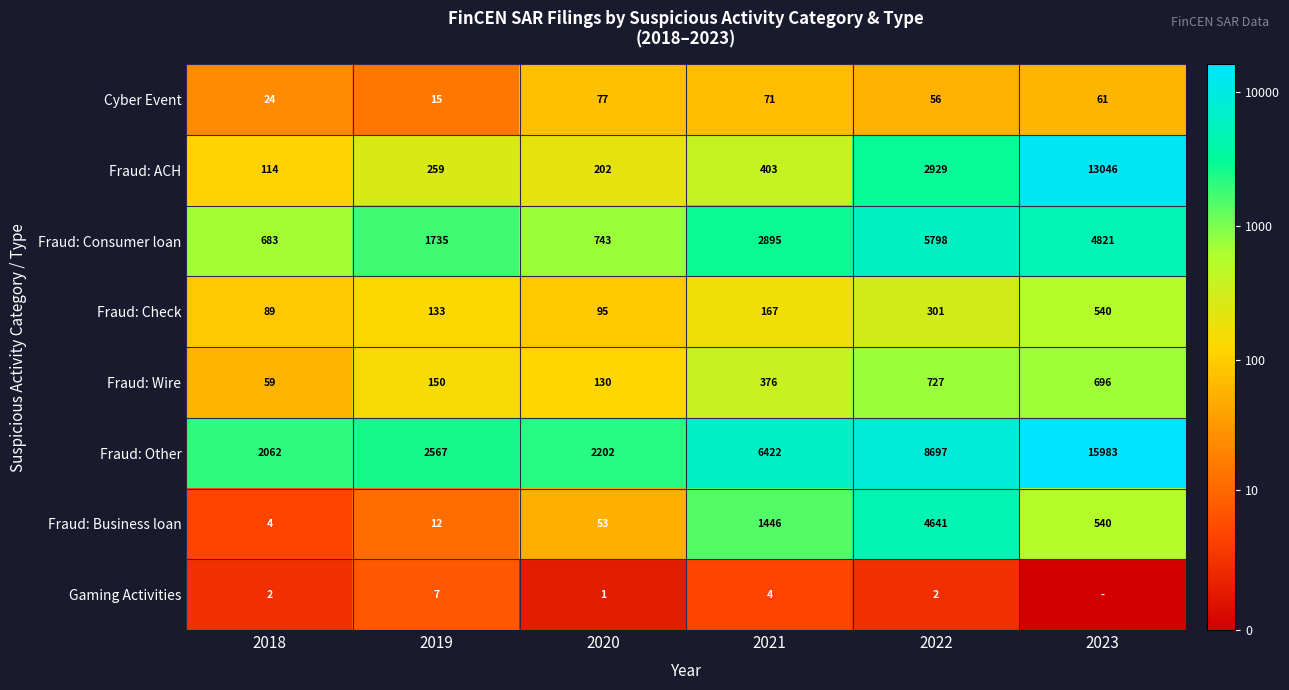

Is the value of Cyber Event at 2019 greater than the value of Fraud: Wire at 2022?

No